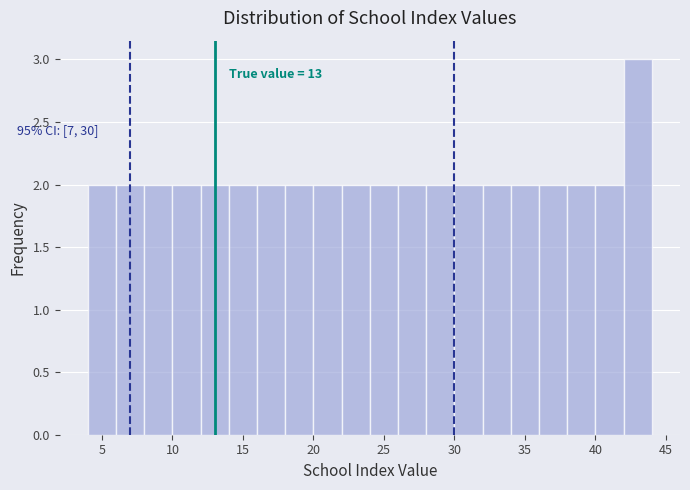

Which range on the x-axis has the tallest bar?

42 to 44